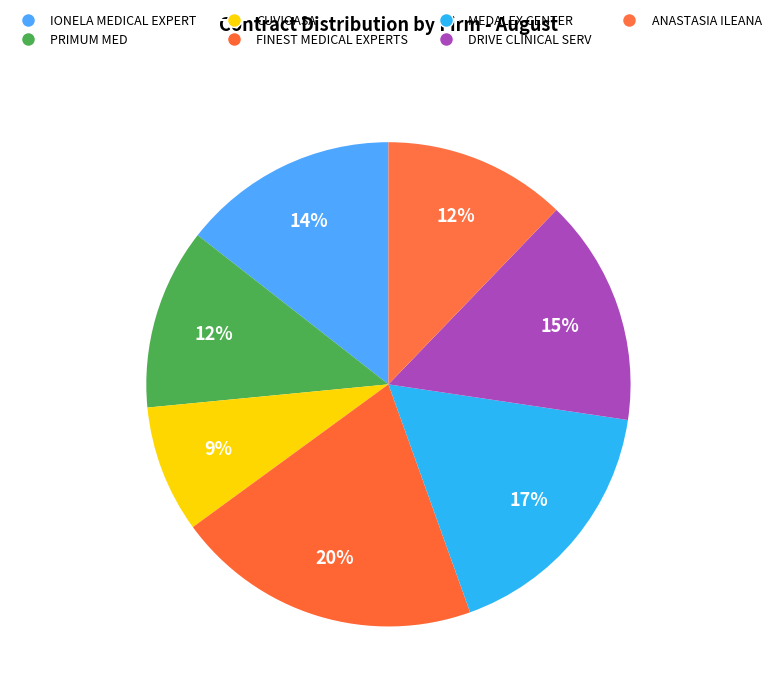

Which category has the smallest portion of the pie?

CUVIOASA